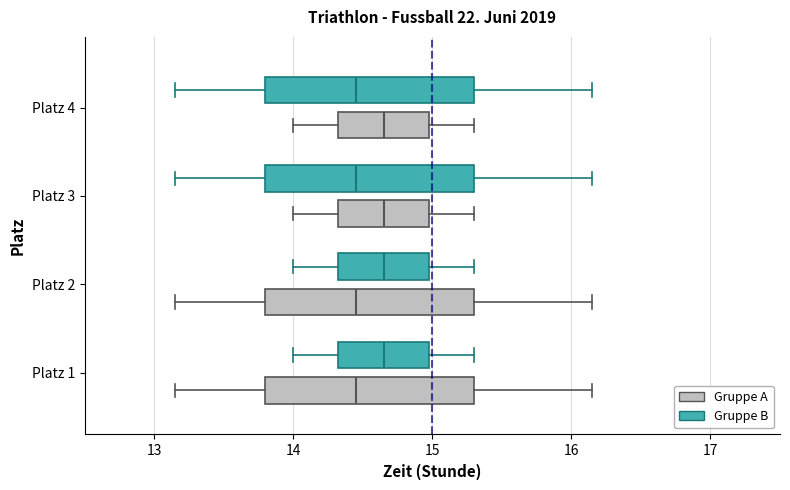

Reading bottom to top, read every box against the x-axis: the position of its median line, the range the box covers, and the ends of its whiskers. The values are not printed on the chart, so give them approximately, as read against the axis.

Platz 1 (Gruppe A): median 14.5, box 13.8 to 15.3, whiskers 13.2 to 16.2
Platz 1 (Gruppe B): median 14.7, box 14.3 to 15.0, whiskers 14.0 to 15.3
Platz 2 (Gruppe A): median 14.5, box 13.8 to 15.3, whiskers 13.2 to 16.2
Platz 2 (Gruppe B): median 14.7, box 14.3 to 15.0, whiskers 14.0 to 15.3
Platz 3 (Gruppe A): median 14.7, box 14.3 to 15.0, whiskers 14.0 to 15.3
Platz 3 (Gruppe B): median 14.5, box 13.8 to 15.3, whiskers 13.2 to 16.2
Platz 4 (Gruppe A): median 14.7, box 14.3 to 15.0, whiskers 14.0 to 15.3
Platz 4 (Gruppe B): median 14.5, box 13.8 to 15.3, whiskers 13.2 to 16.2